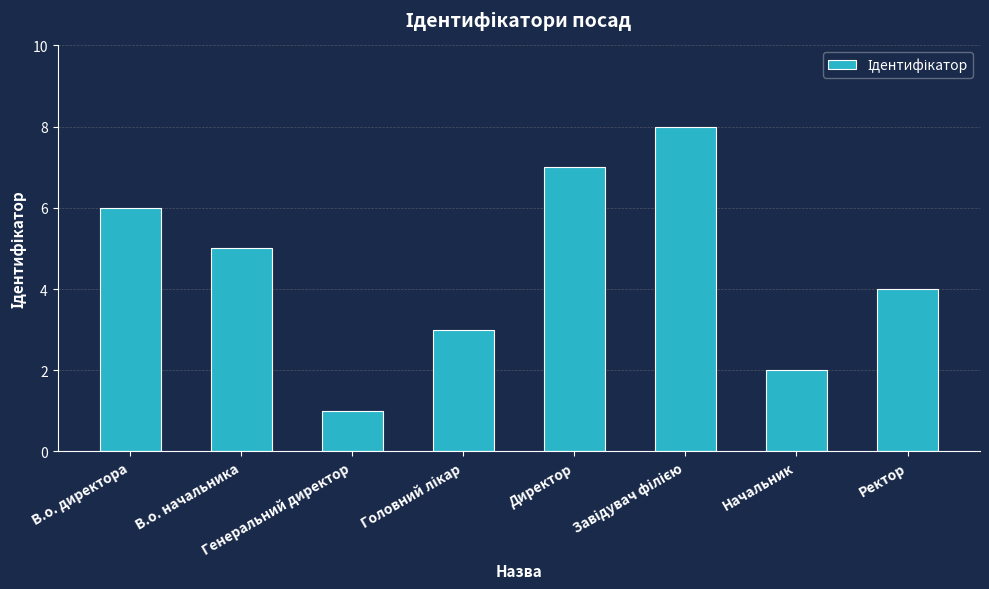

What is the difference between the maximum and second lowest values?

6